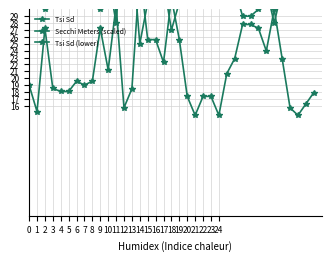

What is the difference between the second highest and minimum values in the Tsi Sd (lower) series?

20.0